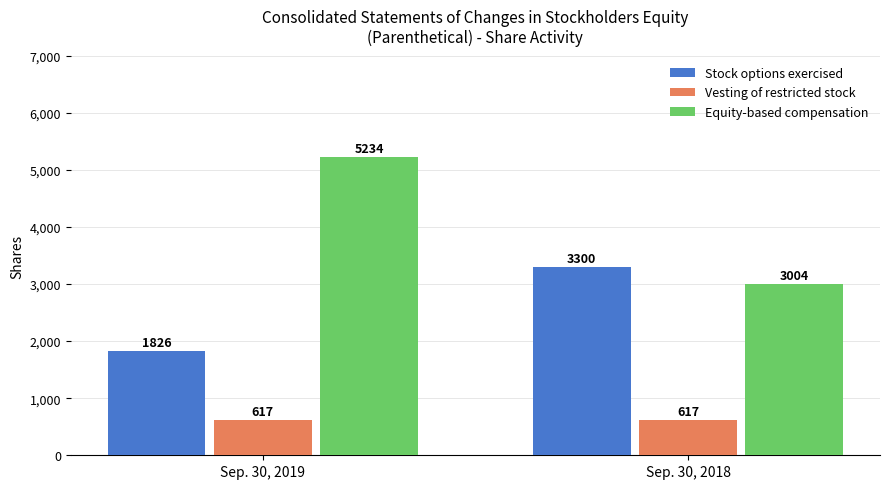

How many data points in Stock options exercised are less than 3300?

1